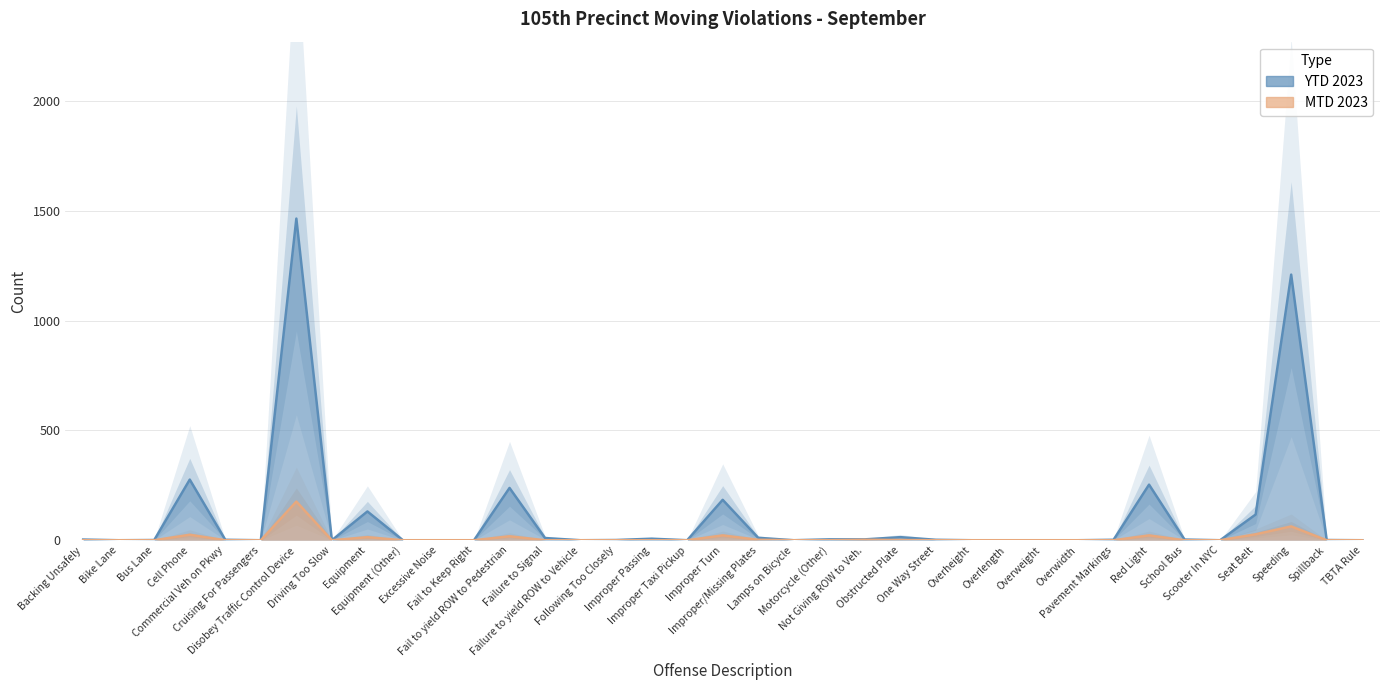

How many interior local valleys does the MTD 2023 series have?

1